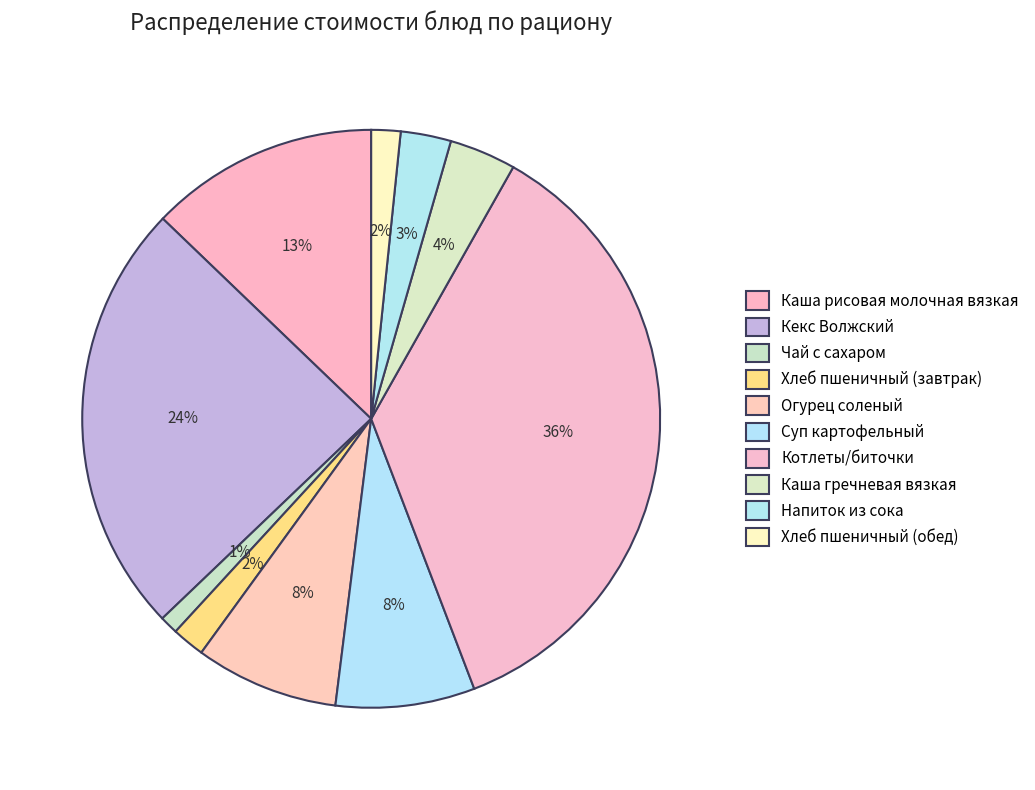

To the nearest percent, what is the average slice percentage?

10%